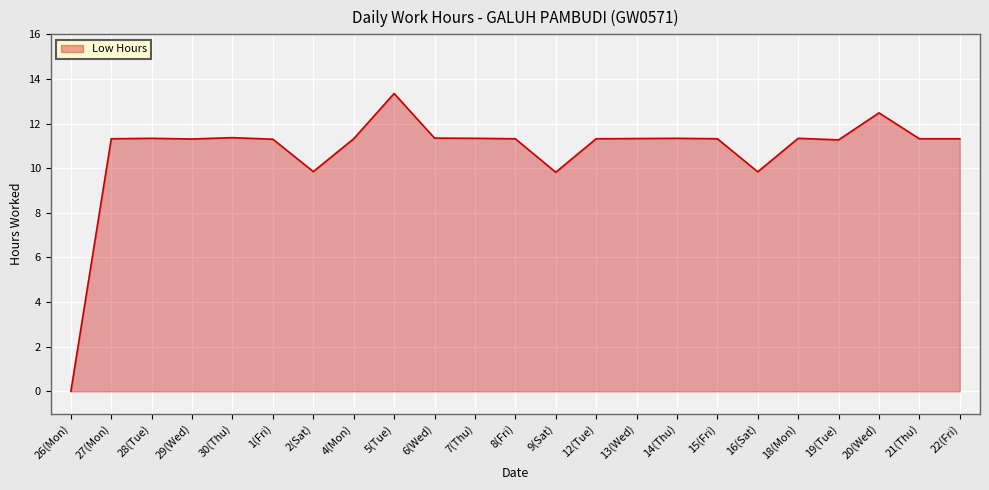

Does the chart display data point markers on the line(s)?

No